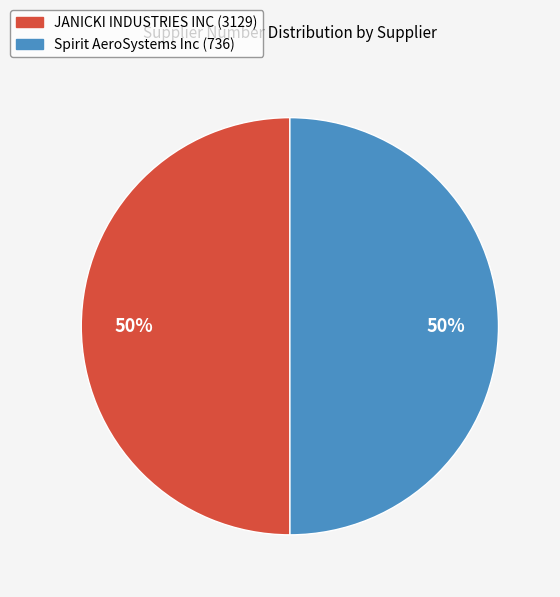

To the nearest percent, what is the average slice percentage?

50%